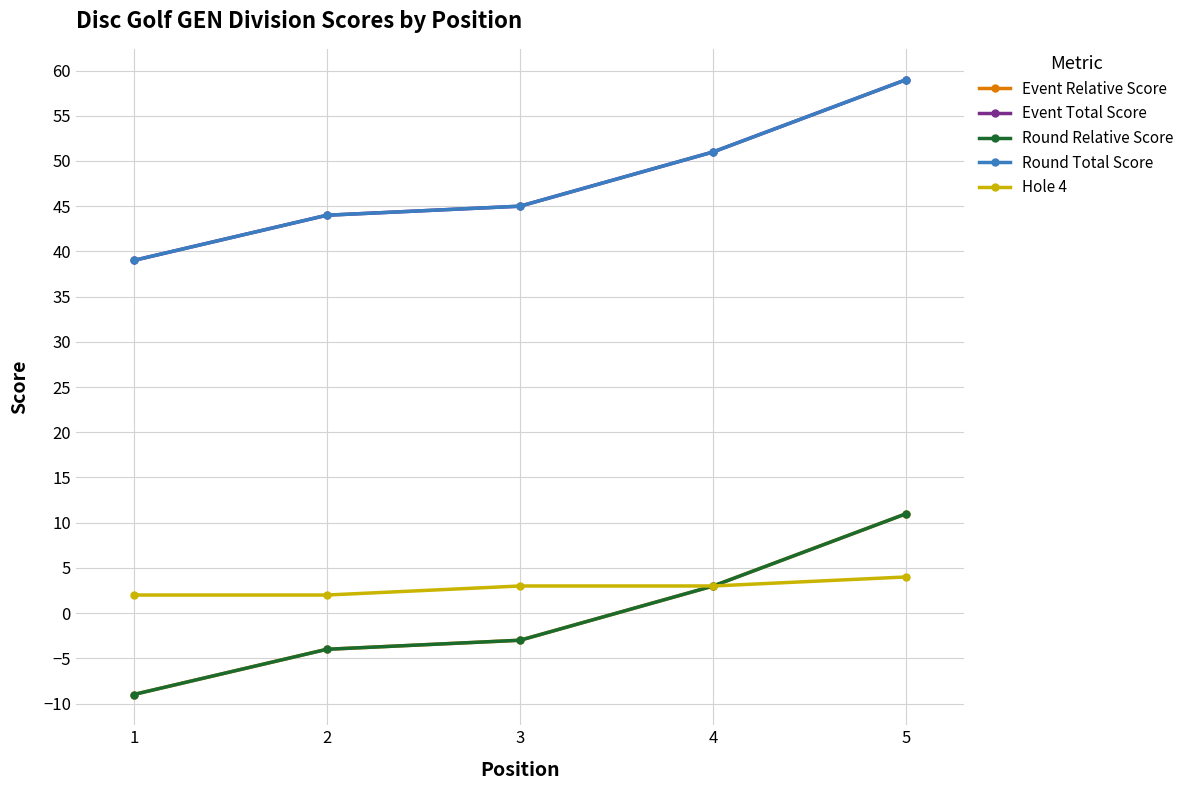

Does the chart display data point markers on the line(s)?

Yes